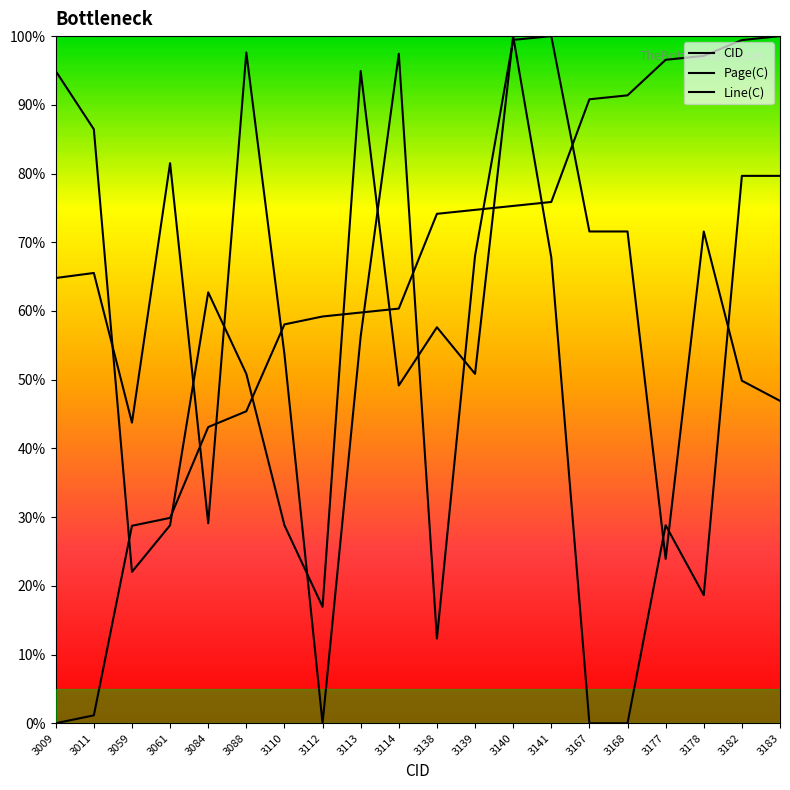

How many lines are shown in the chart?

3